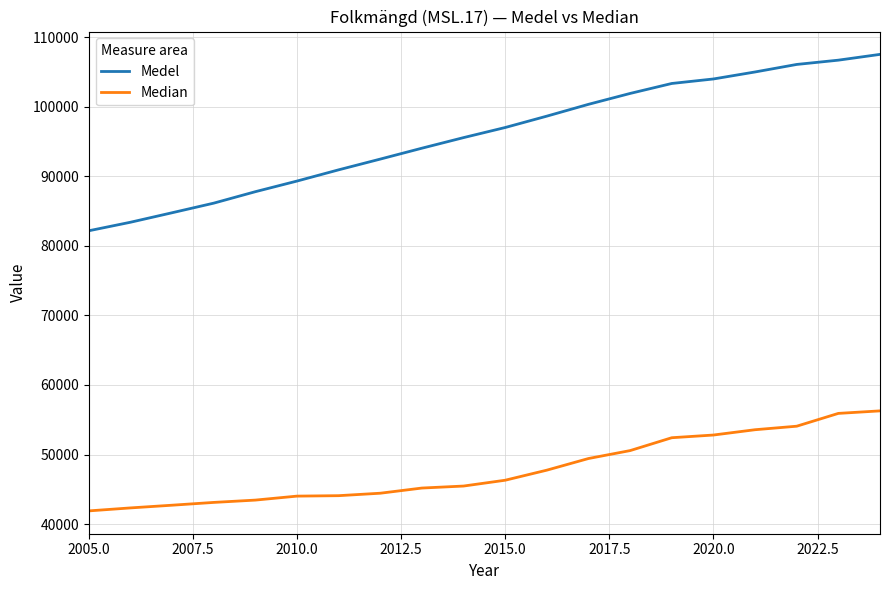

Which series has the largest total across all categories?

Medel